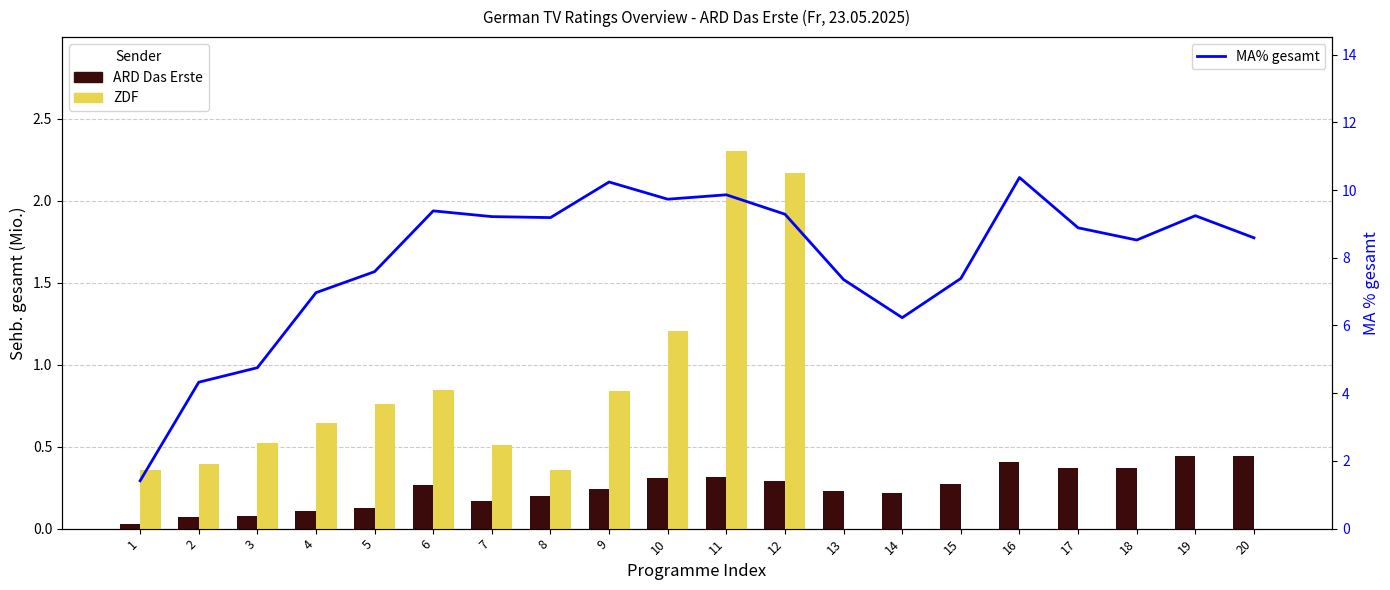

Rank the categories by ZDF value from highest to lowest.

11, 12, 10, 6, 9, 5, 4, 3, 7, 2, 8, 1, 13, 14, 15, 16, 17, 18, 19, 20